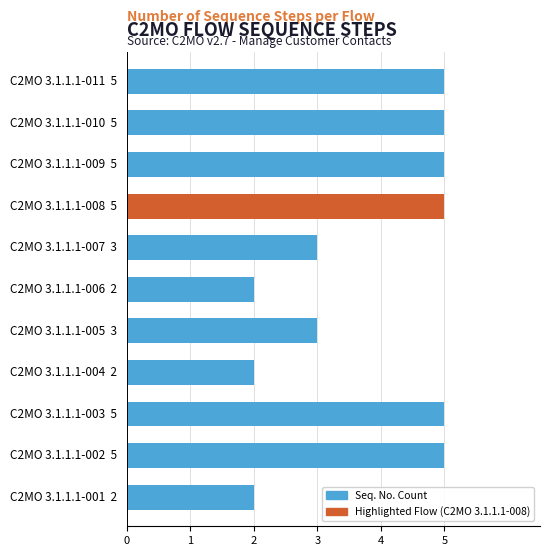

Reading bottom to top, transcribe all the data shown in this chart.

2	5	5	2	3	2	3	5	5	5	5